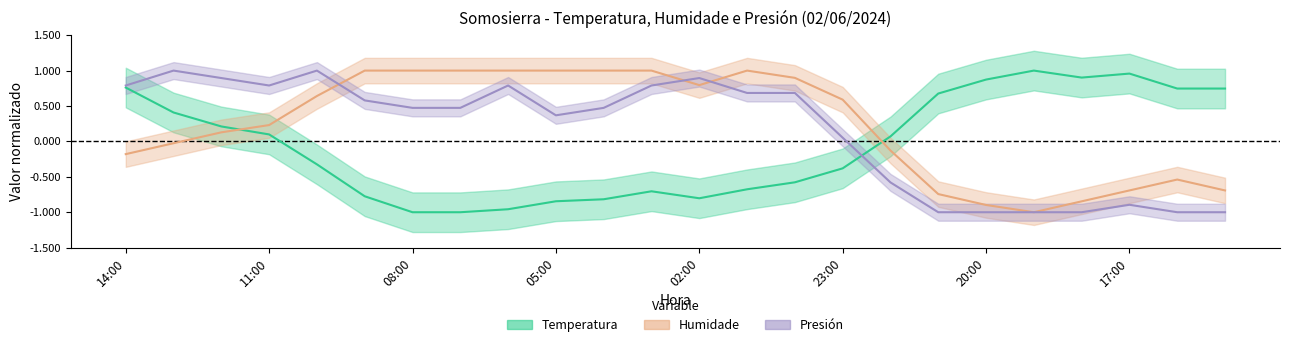

How many negative values does the Presion series have?

8